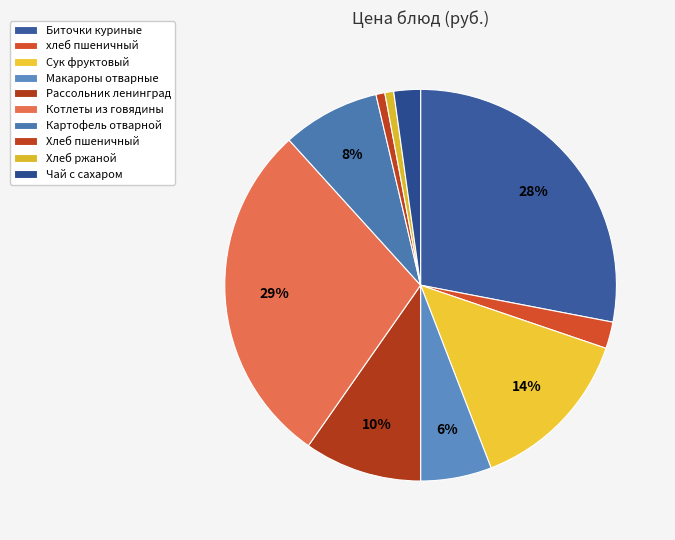

Is Хлеб ржаной the majority of the pie?

No